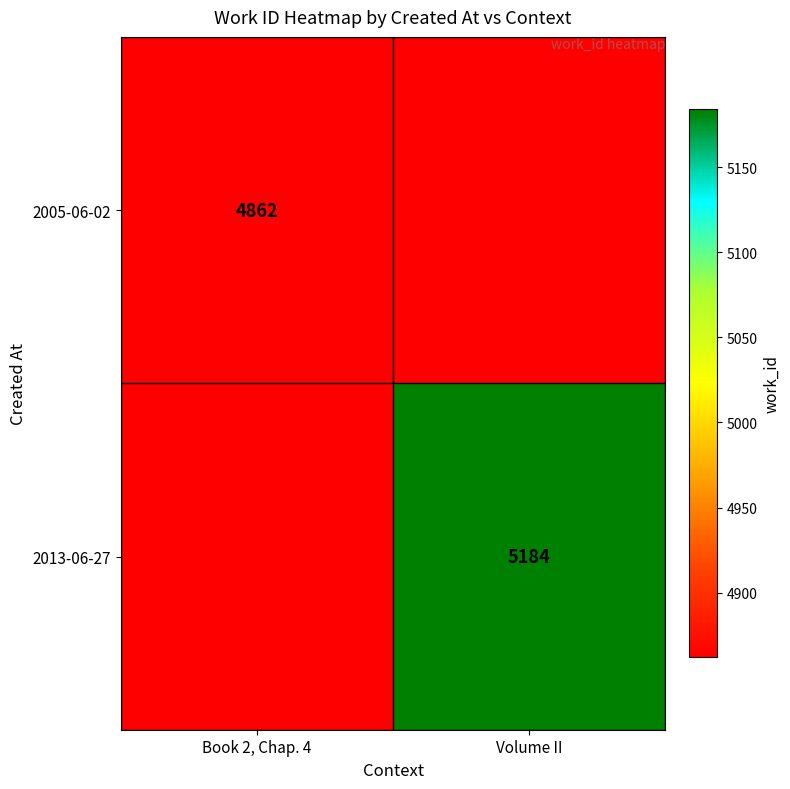

Count the number of categories in the chart.

2